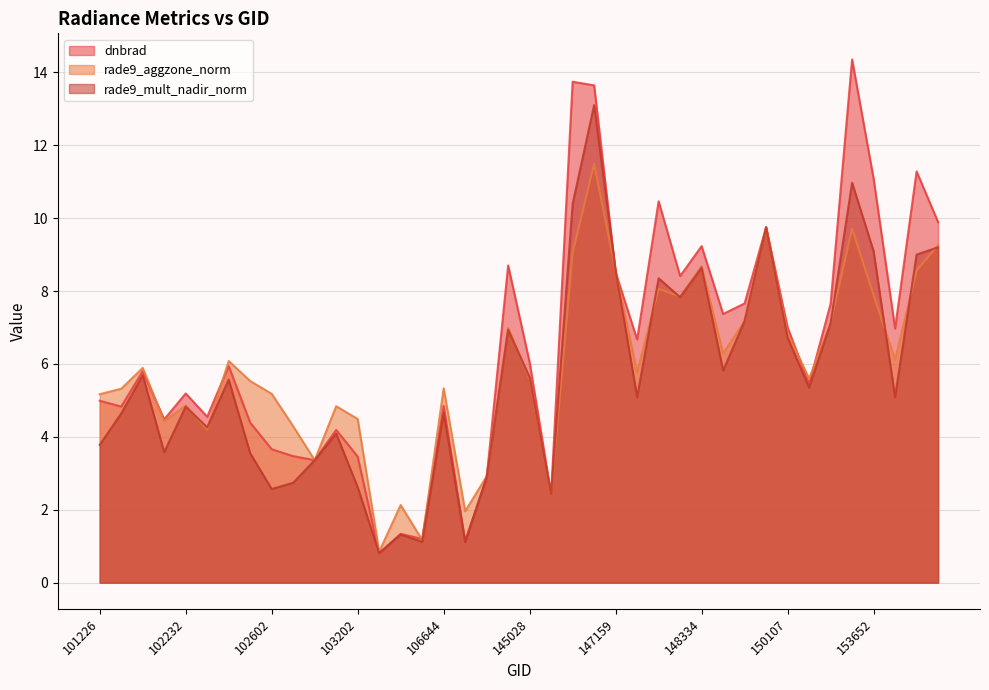

Is the value of dnbrad at 144831 greater than the value of rade9_aggzone_norm at 102724?

Yes